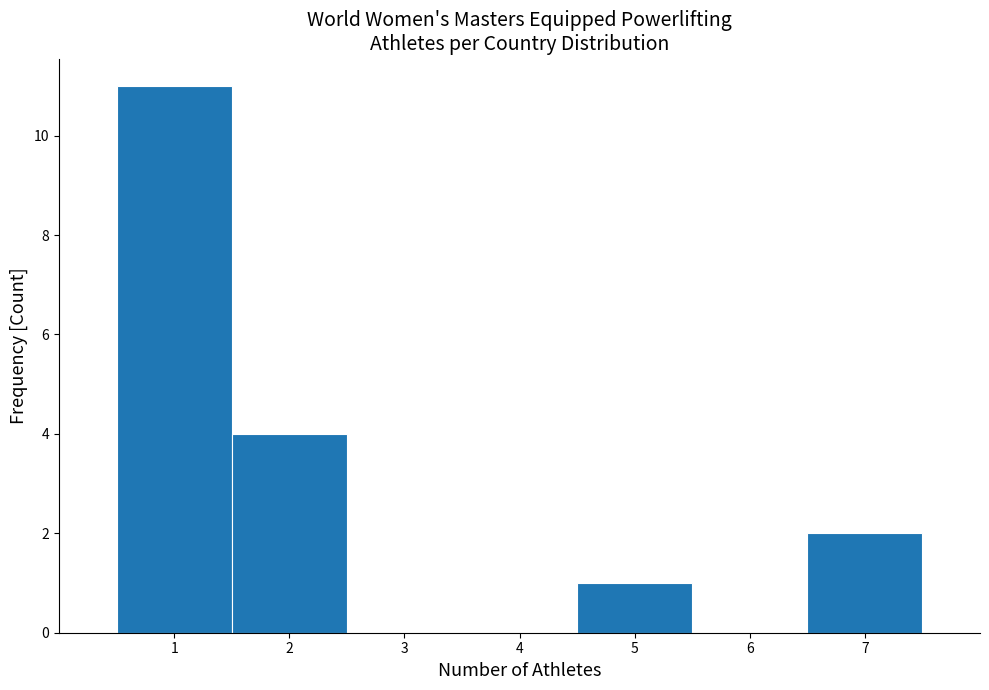

Reading left to right, list every bar in this chart as the range it spans on the x-axis followed by its height. The values are not printed on the chart, so give them approximately, as read against the axis.

0.5 to 1.5: 11
1.5 to 2.5: 4
2.5 to 3.5: 0
3.5 to 4.5: 0
4.5 to 5.5: 1
5.5 to 6.5: 0
6.5 to 7.5: 2